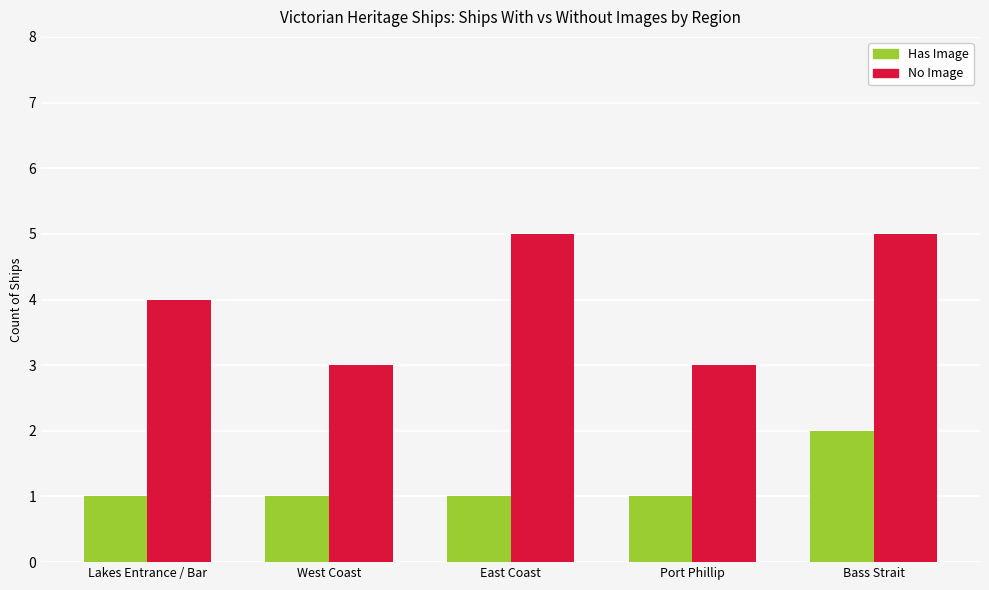

The value of Has Image at Lakes Entrance / Bar is 2. True or false?

False